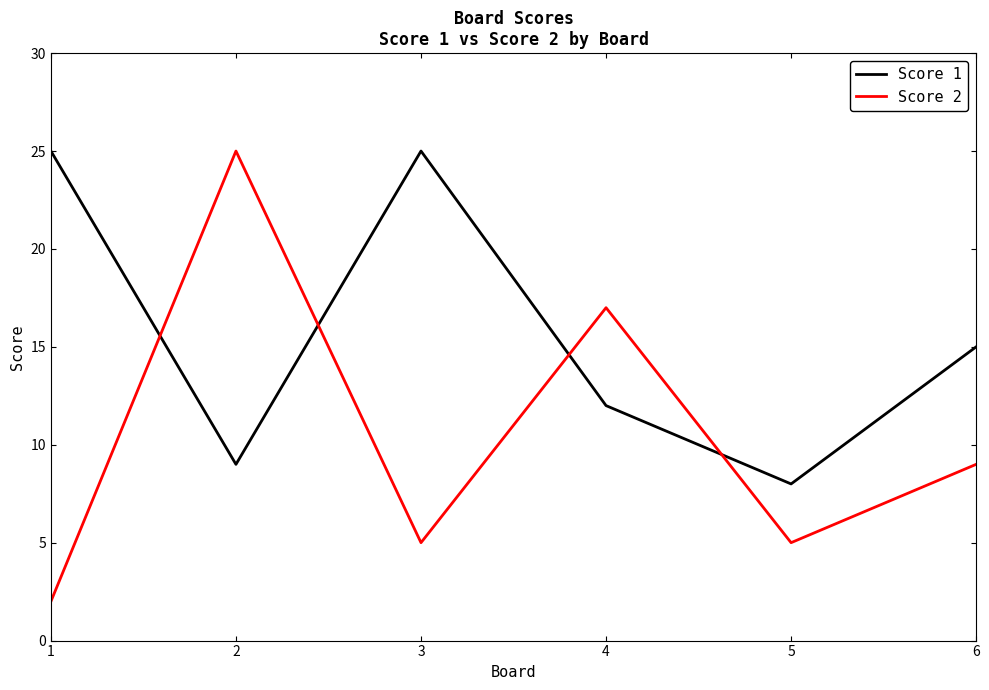

Reading left to right, transcribe all the data shown in this chart.

Score 1: 25	9	25	12	8	15
Score 2: 2	25	5	17	5	9